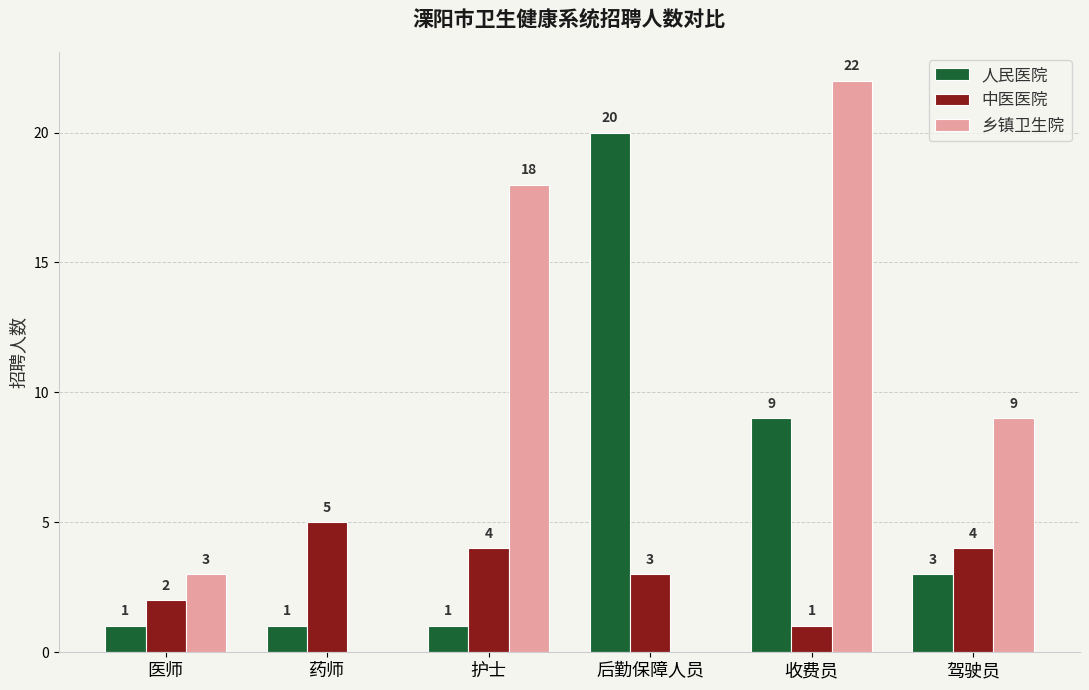

Reading right to left, extract all data points from this chart.

人民医院: 3	9	20	1	1	1
中医医院: 4	1	3	4	5	2
乡镇卫生院: 9	22	0	18	0	3